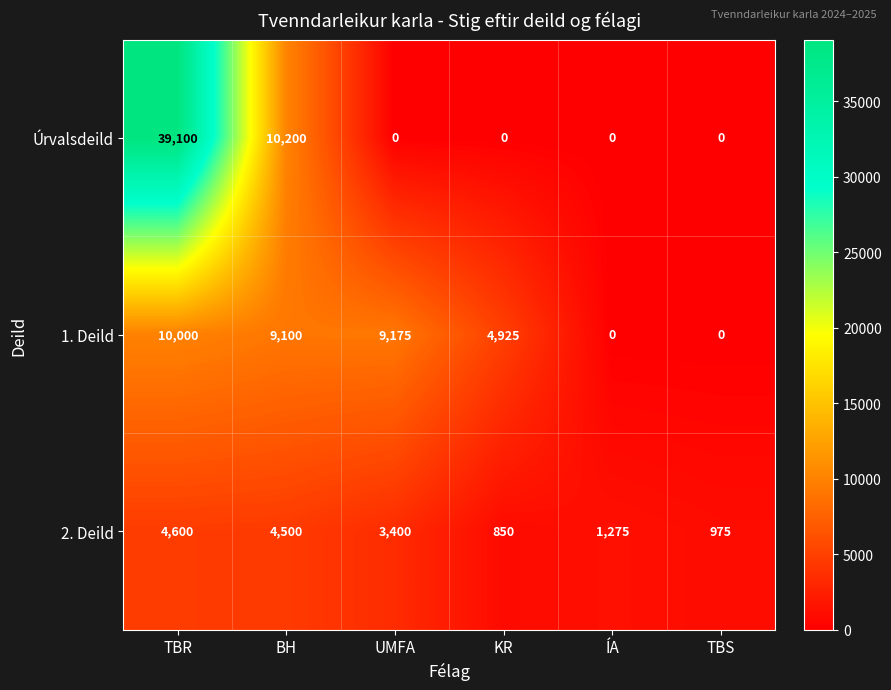

At which category is the sum across all series the highest?

TBR